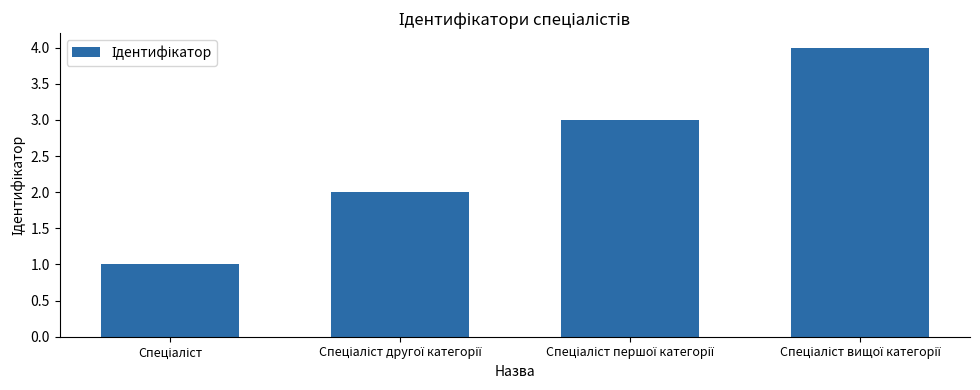

What is the smallest value displayed?

1